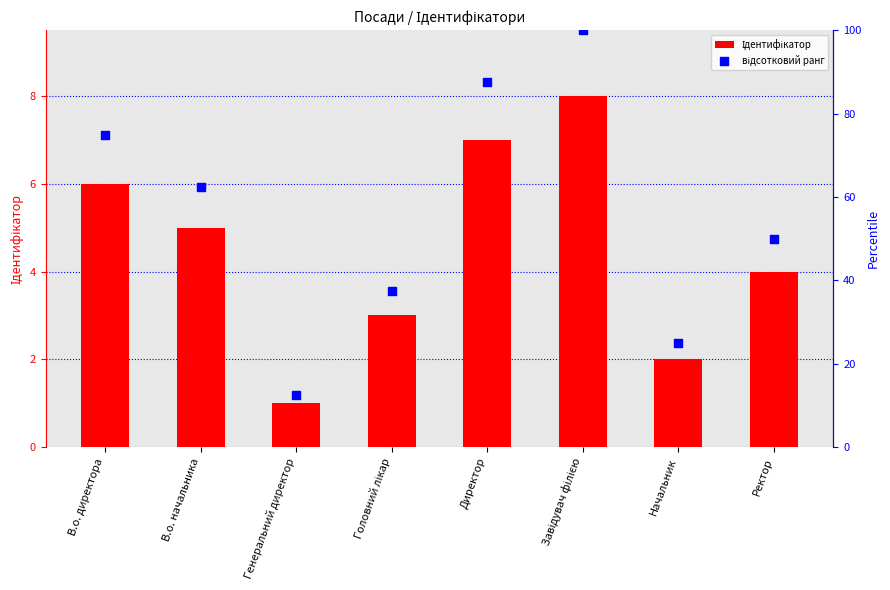

Is the value of відсотковий ранг at Ректор greater than the value of Ідентифікатор at В.о. директора?

Yes